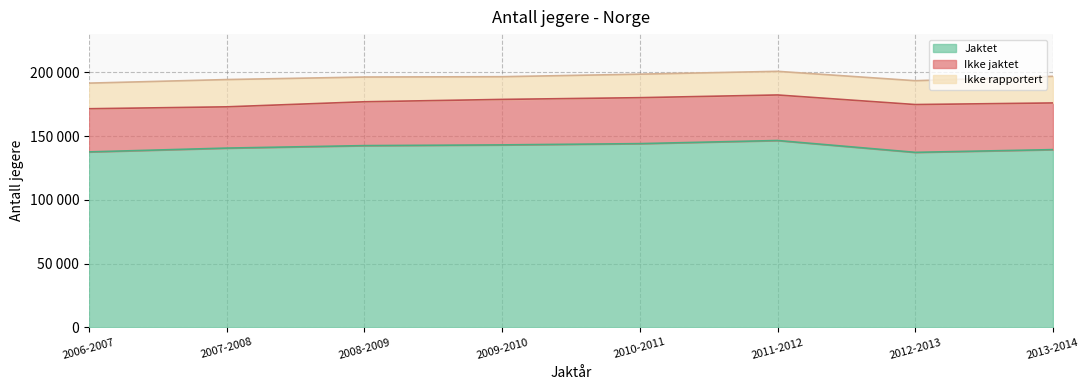

True or false: Løste jegeravgift (total) has a value of 196880 at 2013-2014.

True